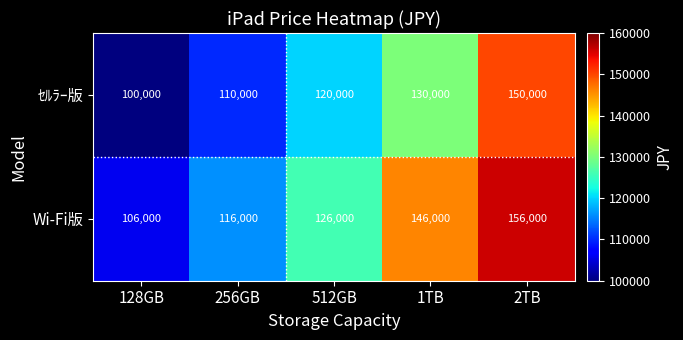

What is the total value across all series at 2TB?

306000